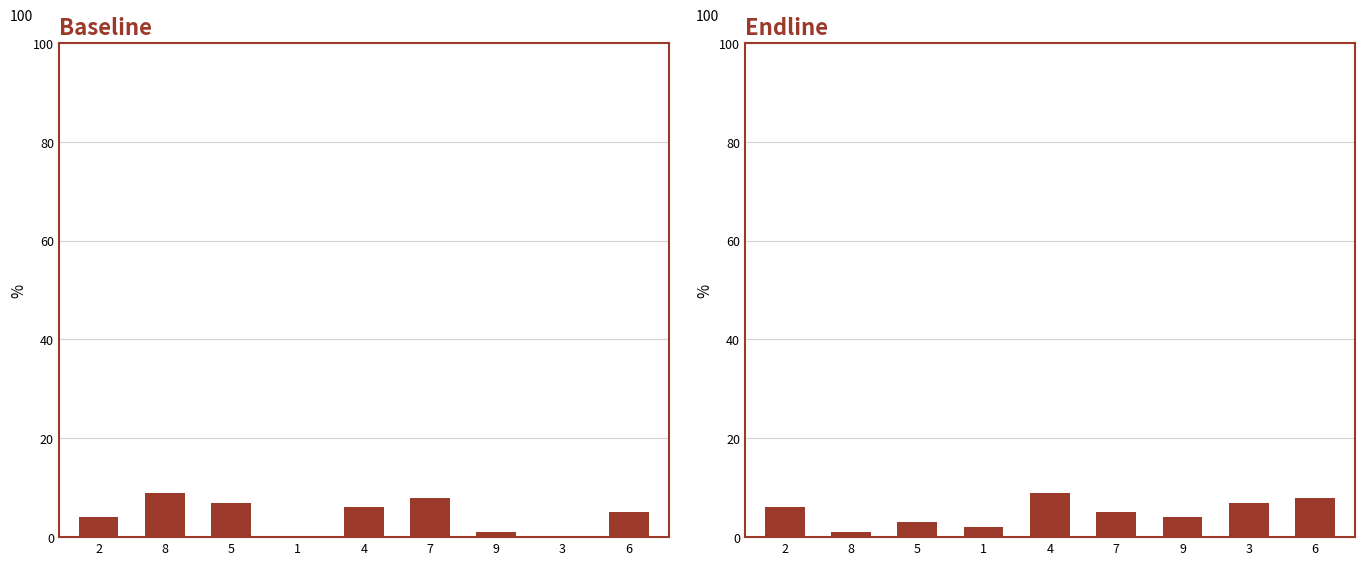

True or false: col_3 has a value of 14 at 8.

False